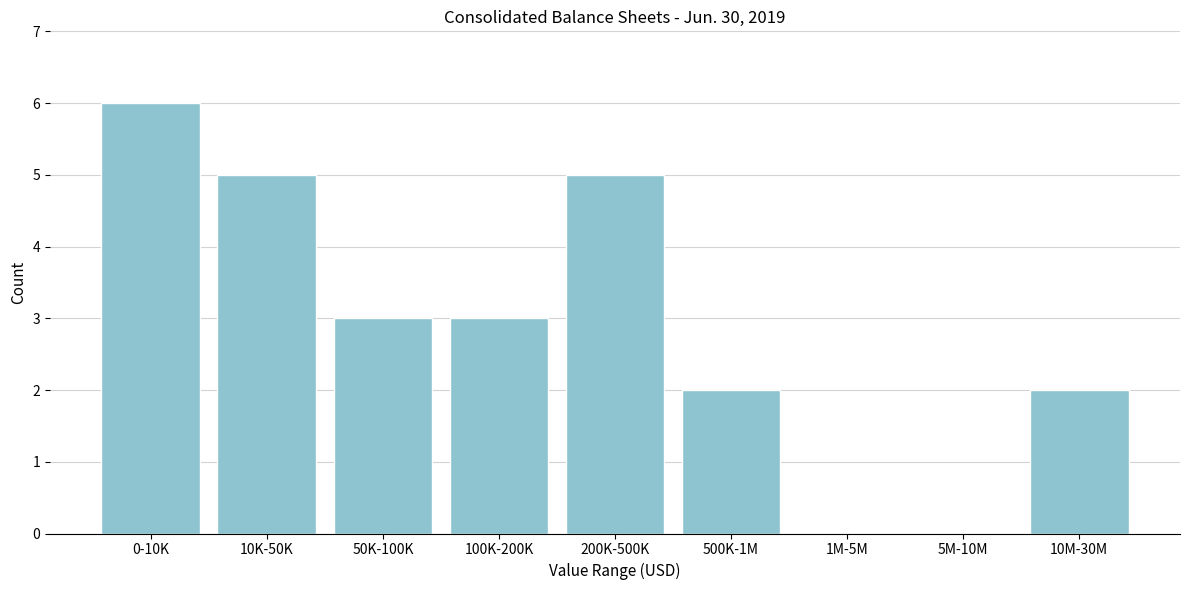

Reading left to right, list all the values displayed in this chart.

0-10K=6	10K-50K=5	50K-100K=3	100K-200K=3	200K-500K=5	500K-1M=2	1M-5M=0	5M-10M=0	10M-30M=2